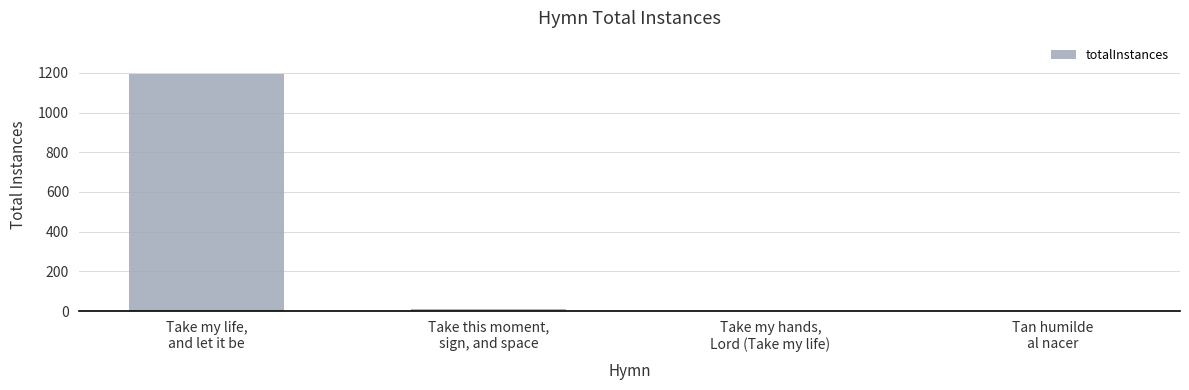

What is the greatest value displayed?

1197